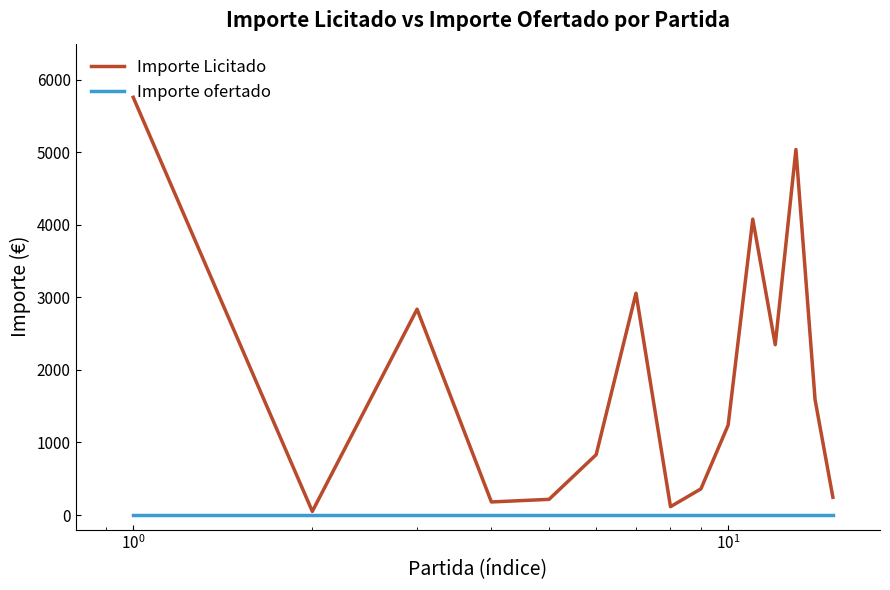

Which series has the largest range (max minus min)?

Importe Licitado